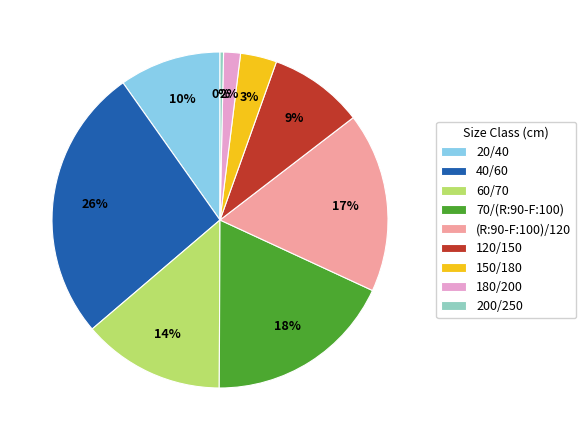

Is the sum of 20/40 and 200/250 greater than half?

No